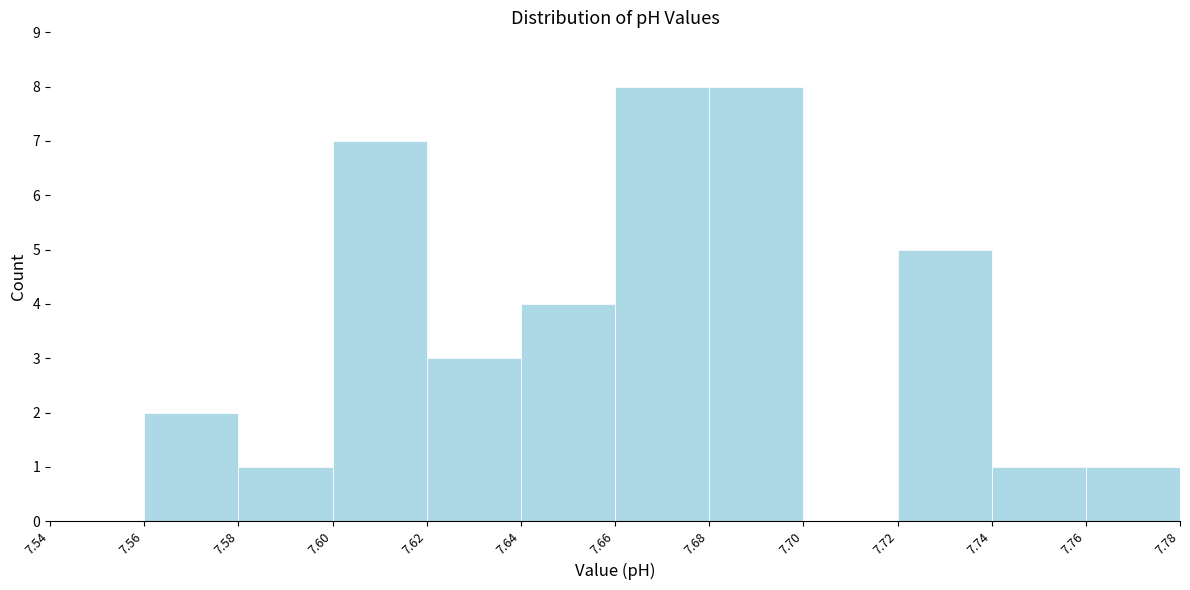

What is the height of the bar covering 7.72 to 7.74 on the x-axis? The values are not printed on the chart, so give them approximately, as read against the axis.

5